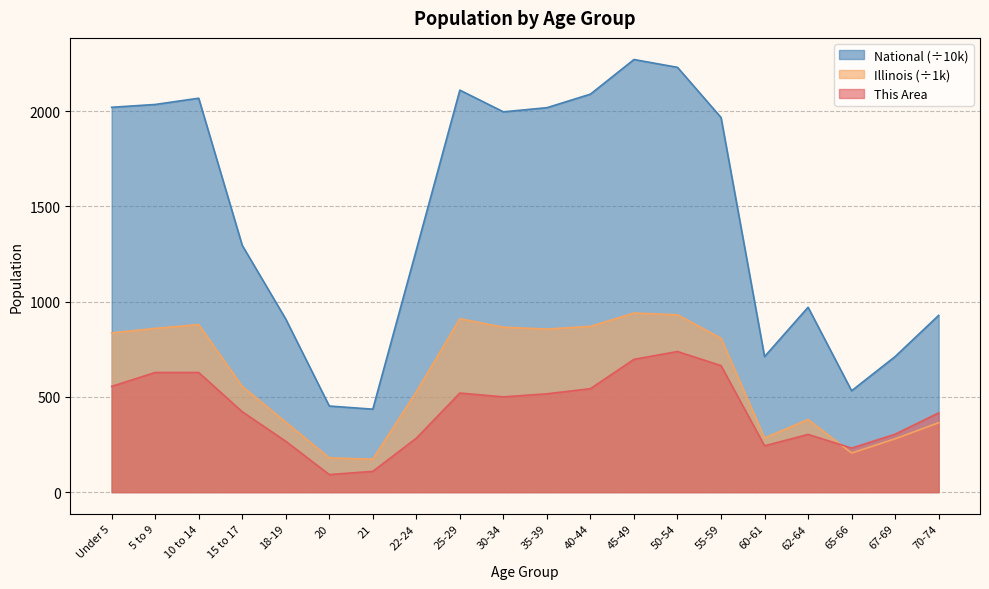

What is the label of the 20th point from the right?

Under 5